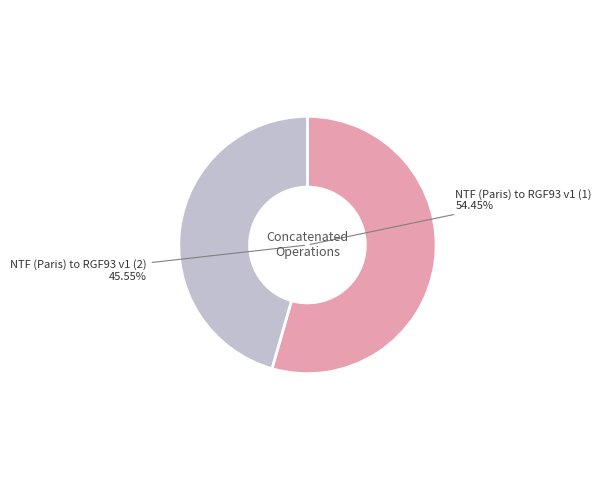

What is the largest slice in the pie chart?

NTF (Paris) to RGF93 v1 (1)